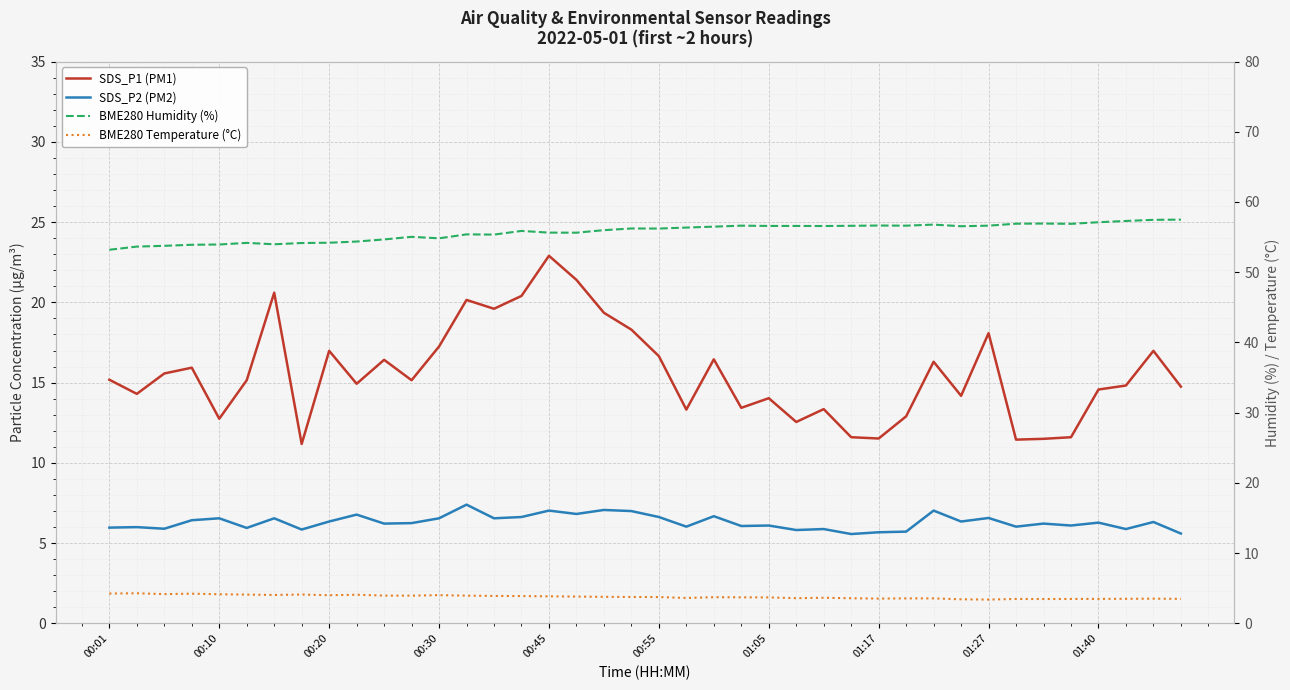

What position from the right is 14?

26